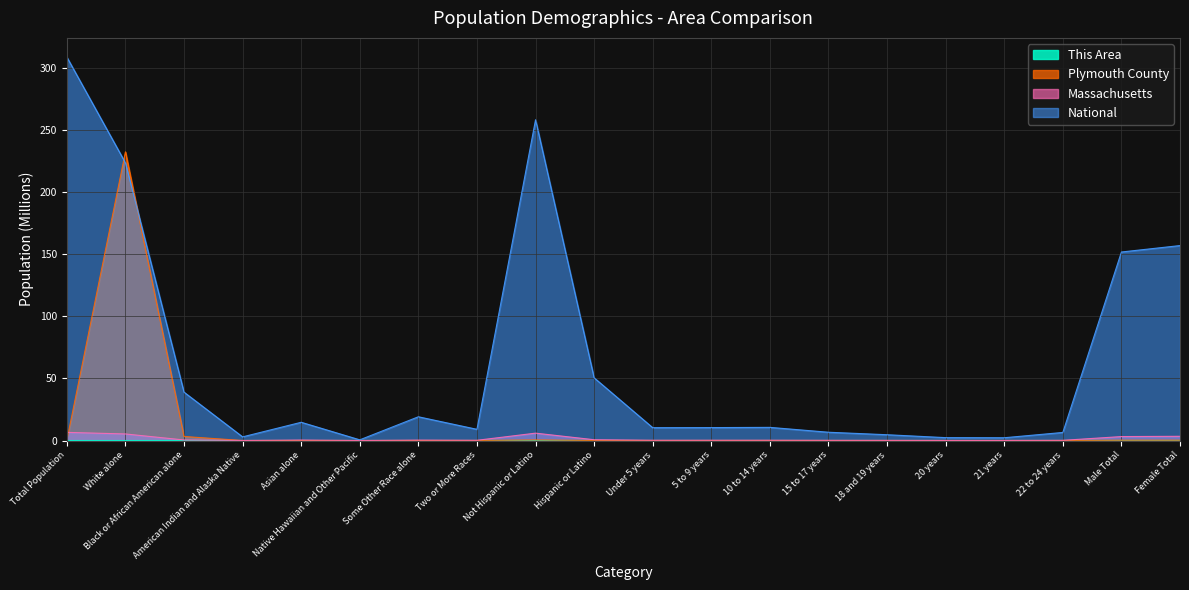

What is the label of the 15th point from the left?

18 and 19 years